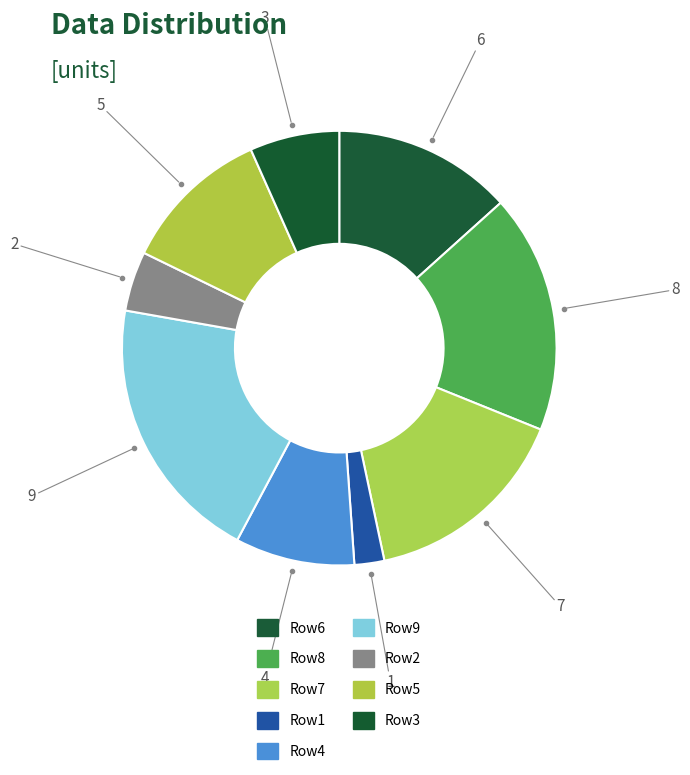

How many segments does this pie chart have?

9